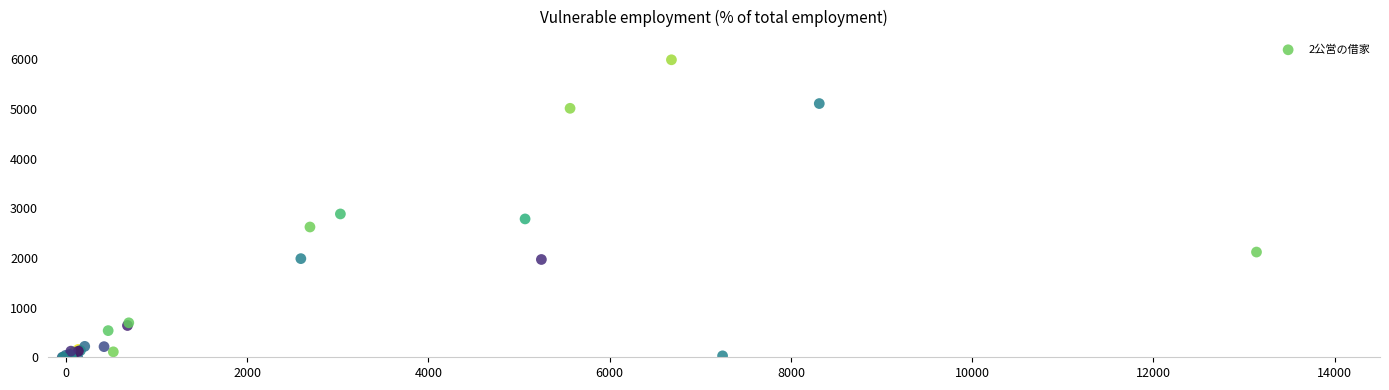

What Y value in the scatter plot is closest to 2992?

2884.8